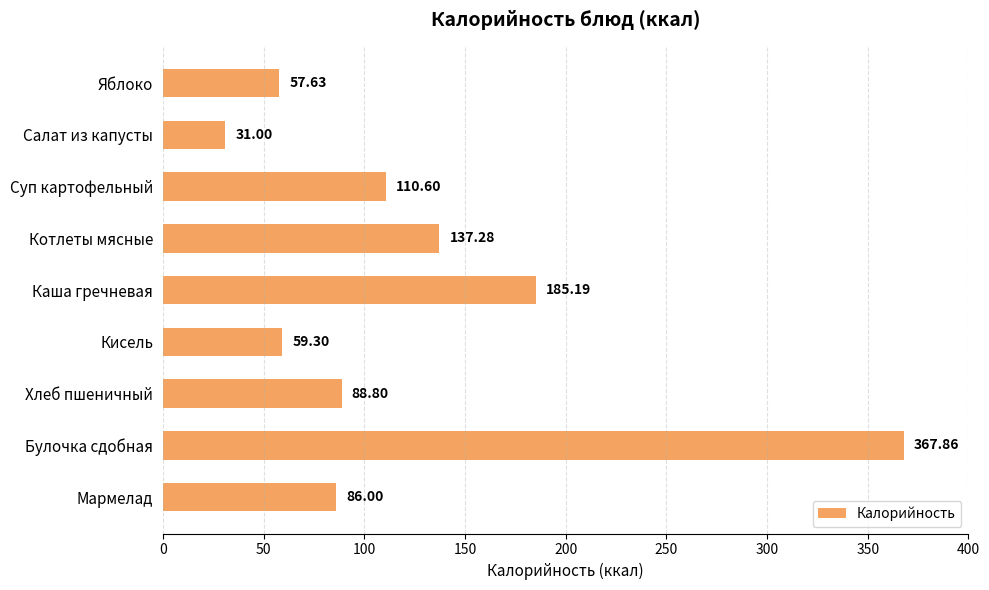

Count the number of categories in the chart.

9